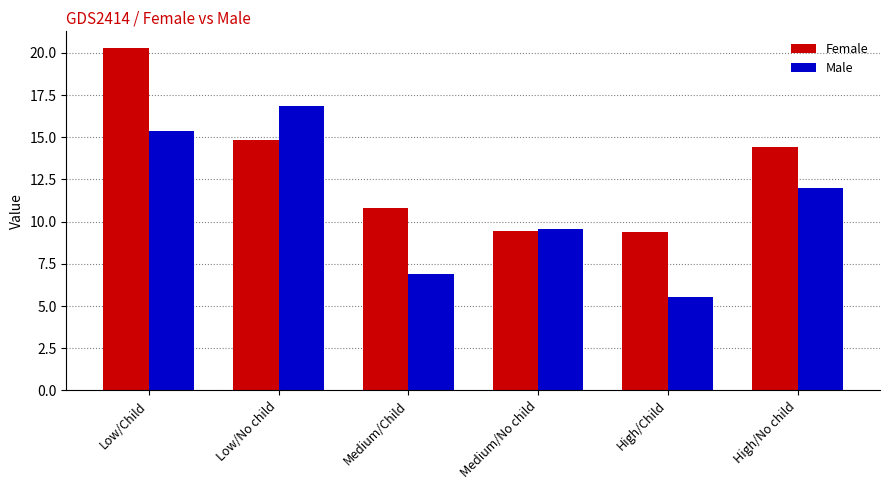

Which category has the lowest value in the Male series?

High/Child